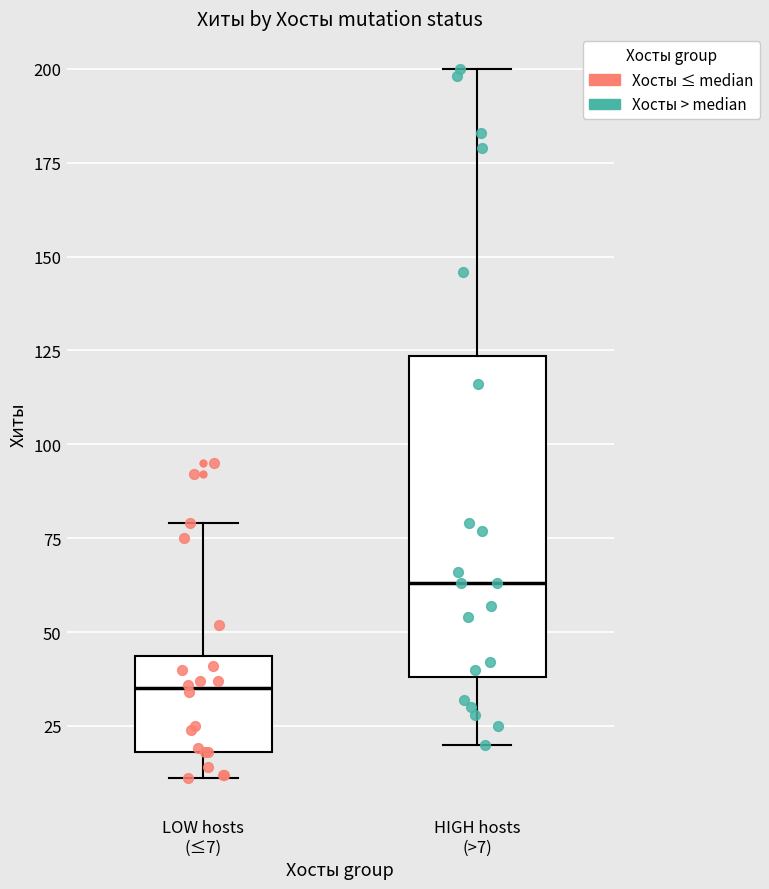

Which box is the tallest, from its lower edge to its upper edge?

HIGH hosts (>7)